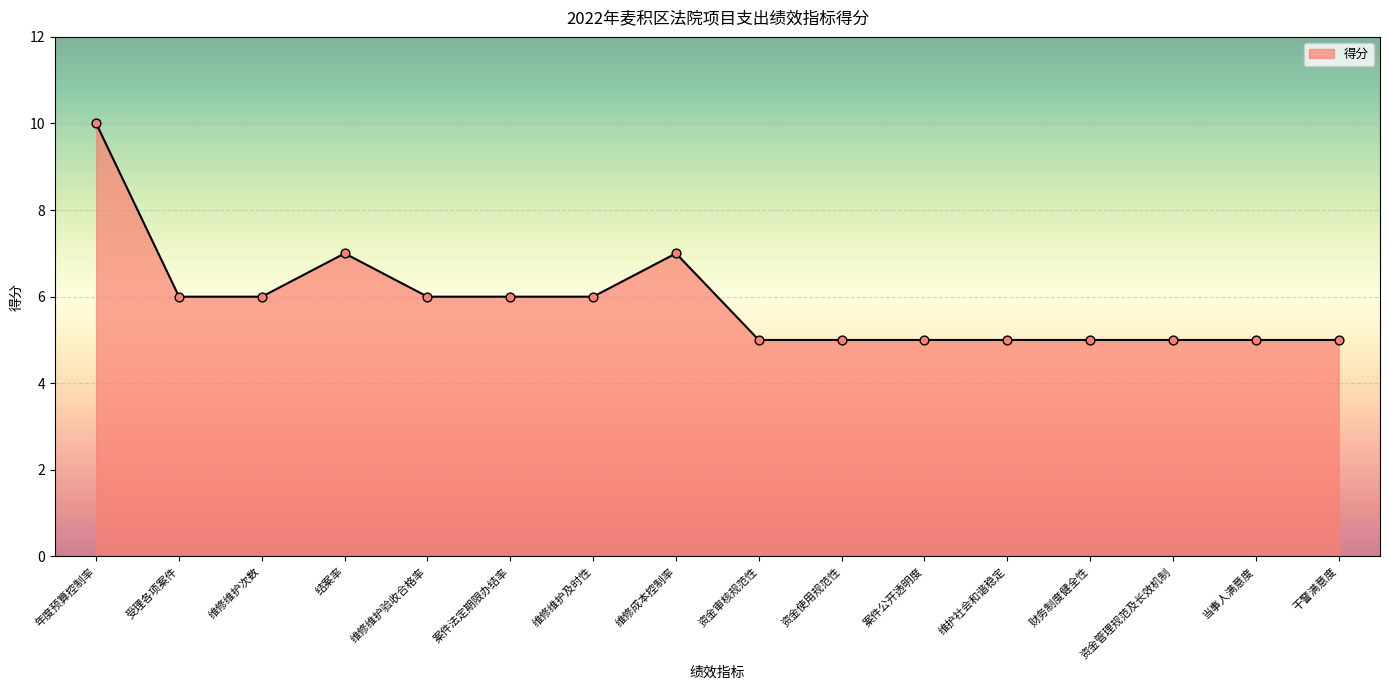

Approximately how many times larger is the value at 受理各项案件 compared to 财务制度健全性?

1.2